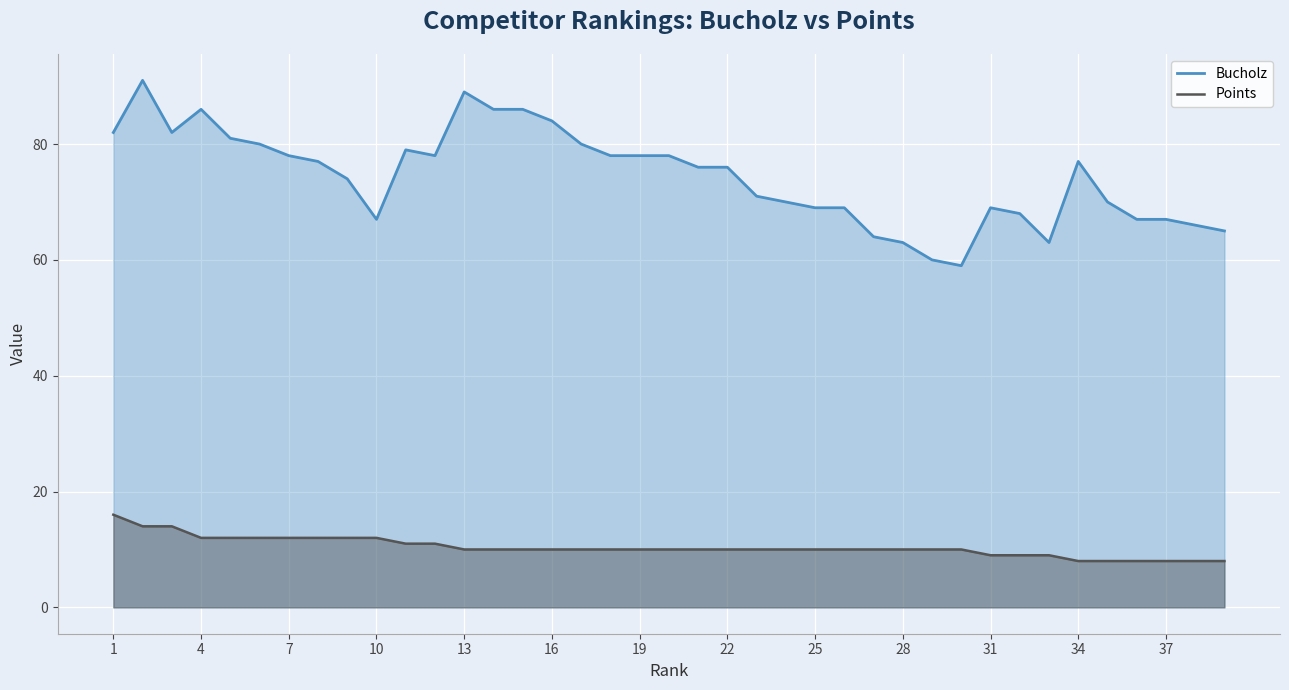

True or false: Points has more than 0 interior local peaks.

False